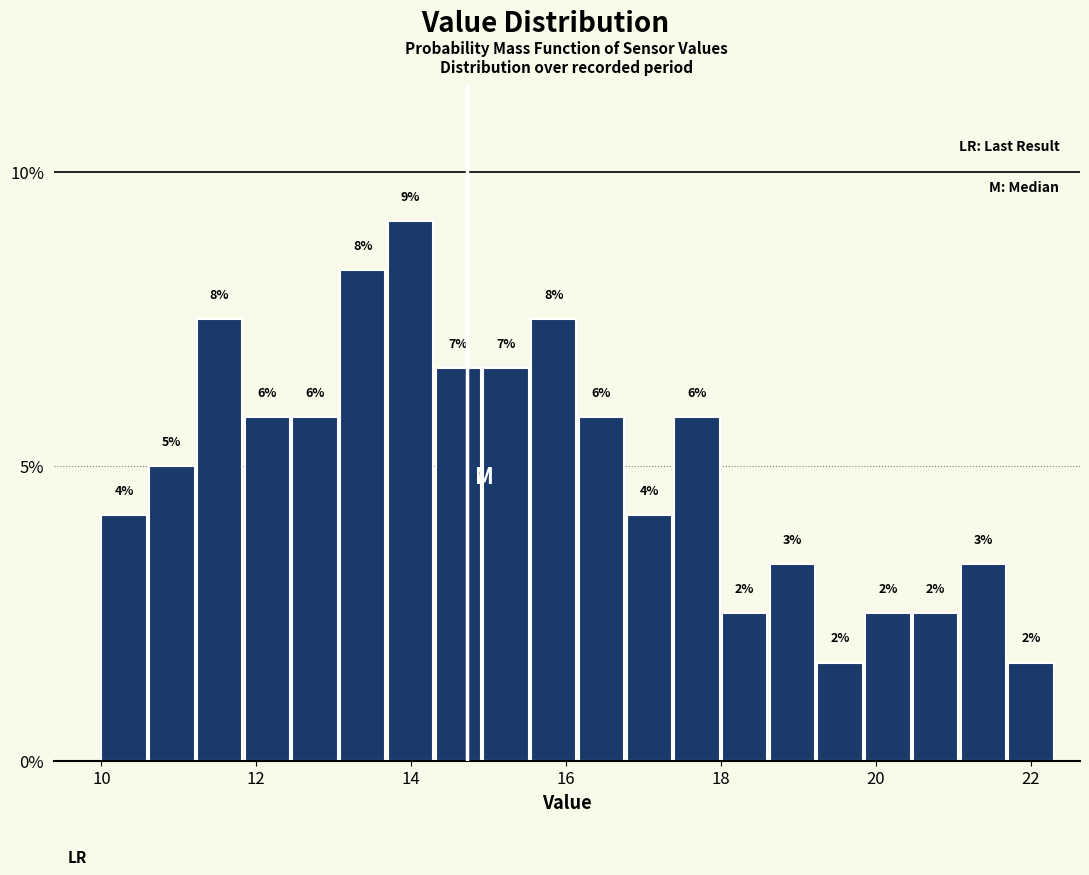

Read against the x-axis, roughly where is the centre of the tallest bar?

14.0